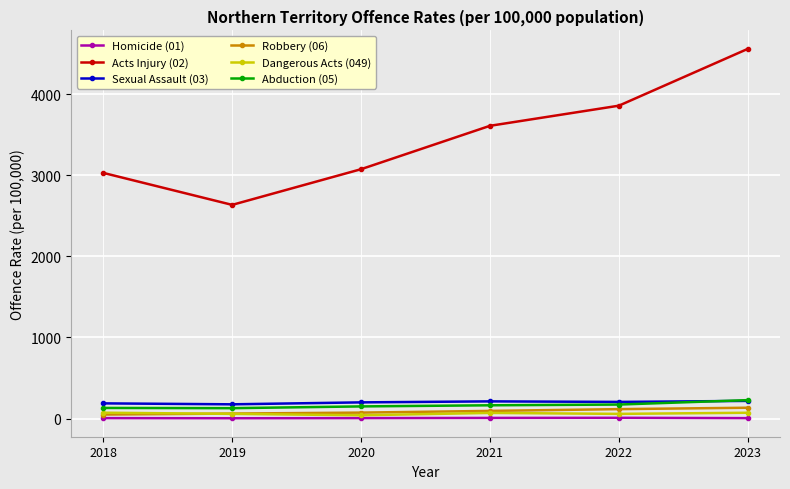

True or false: Homicide (01) and Abduction (05) intersect in this chart.

False